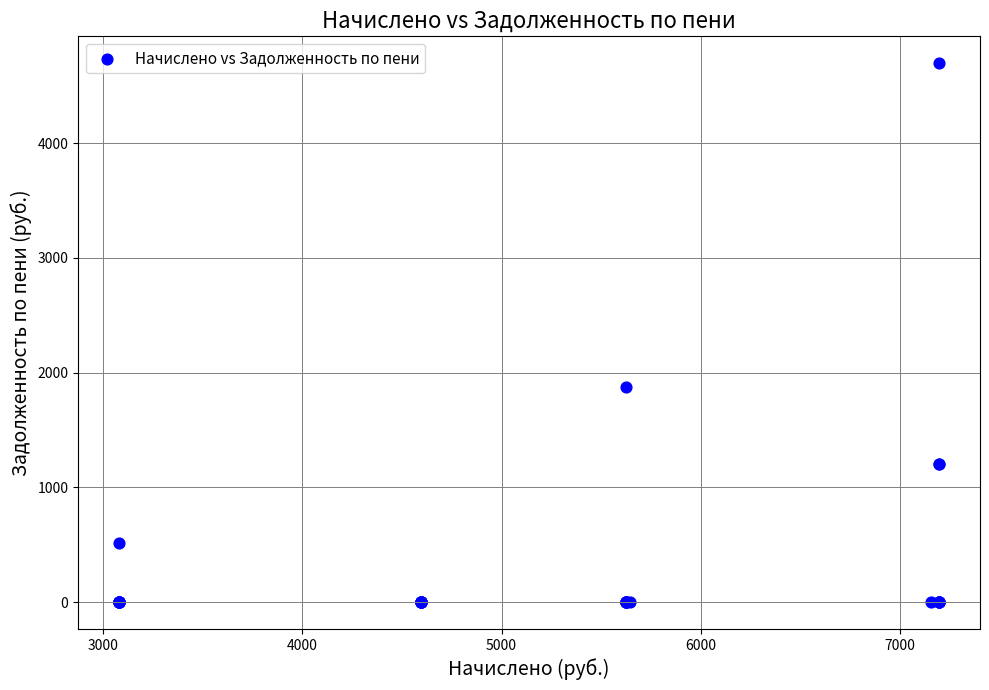

What Y value in the scatter plot is closest to 2347?

1874.0